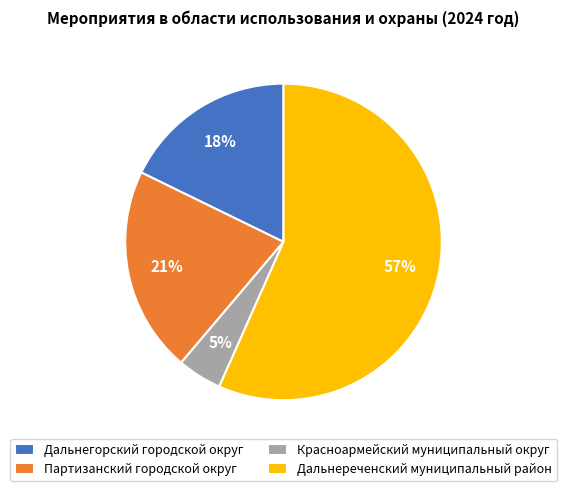

Approximately how many times larger is the value at Красноармейский муниципальный округ compared to Дальнереченский муниципальный район?

0.1